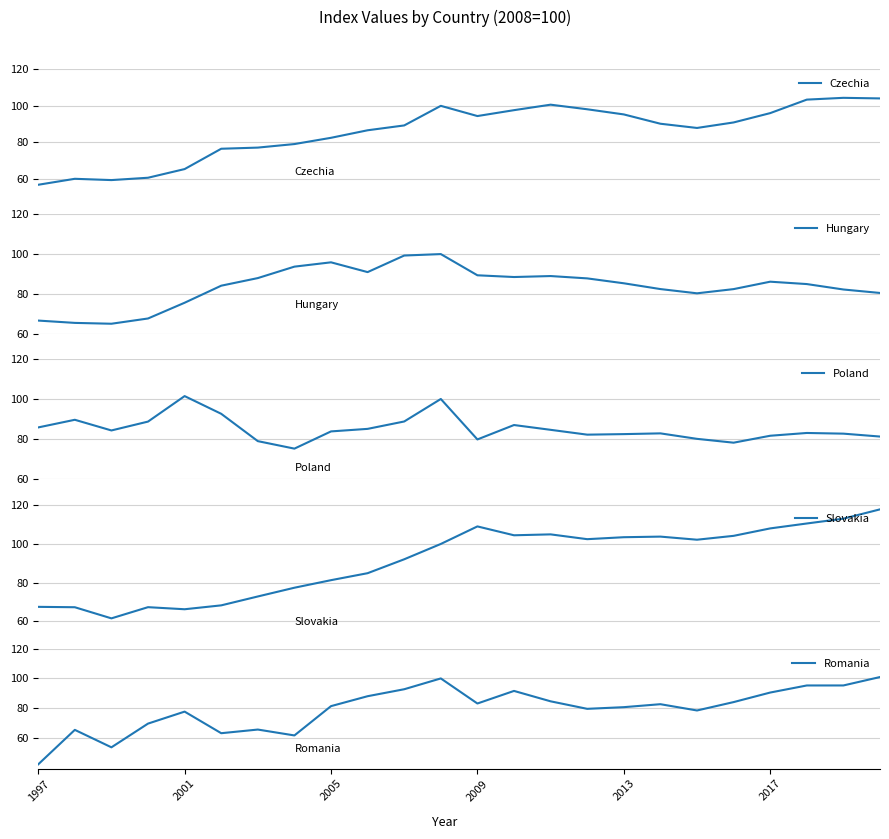

Which series has the largest range (max minus min)?

Romania